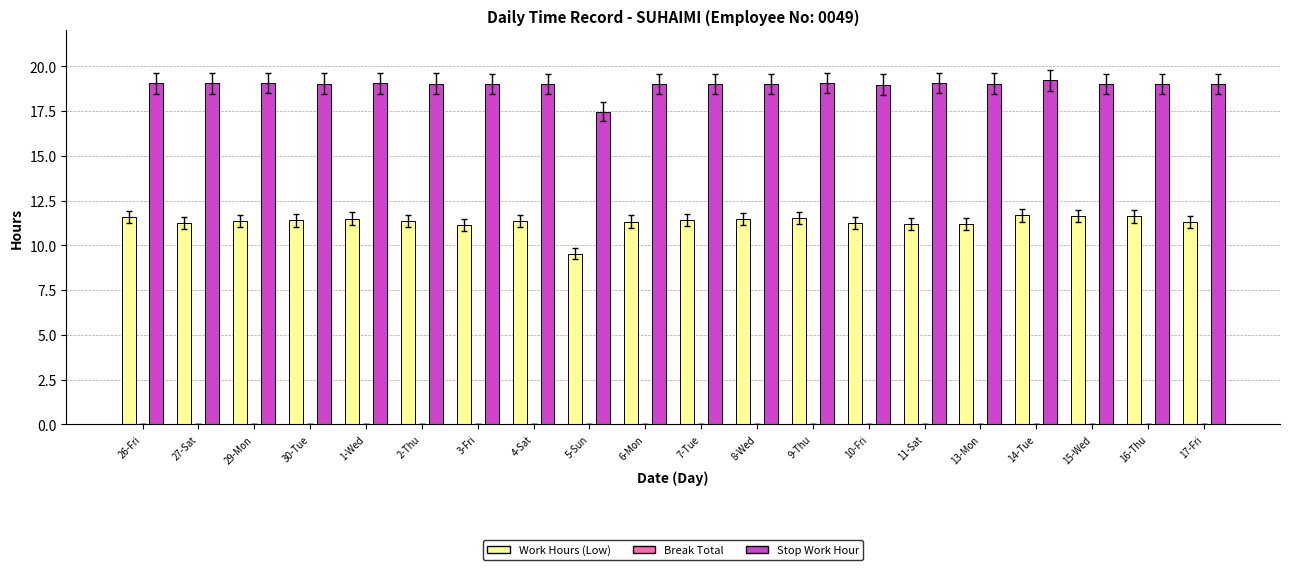

The value of Stop Work Hour at 29-Mon is 32.5. True or false?

False